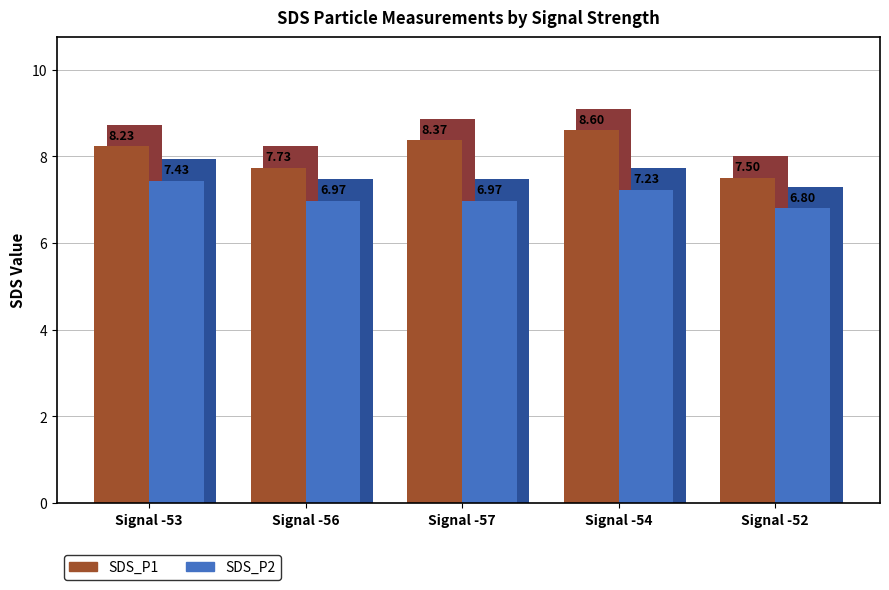

What is the lowest value of the SDS_P1 series?

7.5